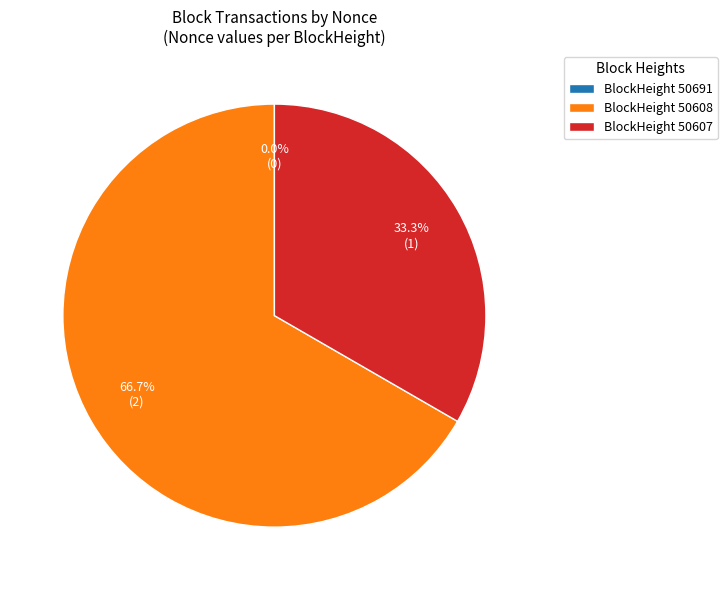

What is the total percentage of 50608 and 50691?

66.7%